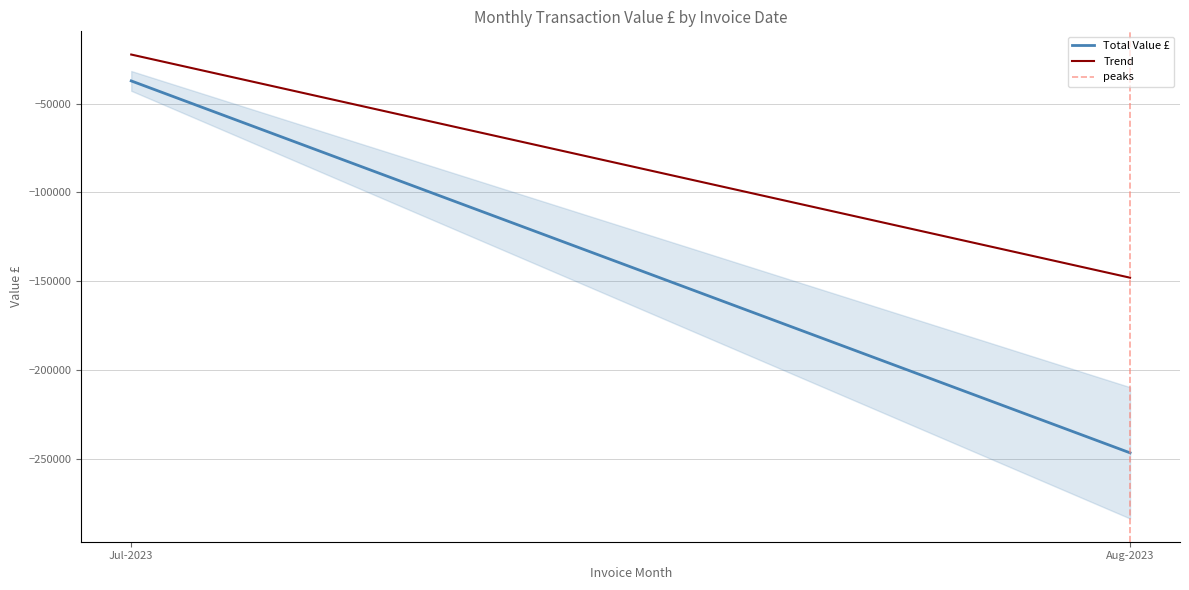

True or false: Trend has a value of -22286.3 at Jul-2023.

True